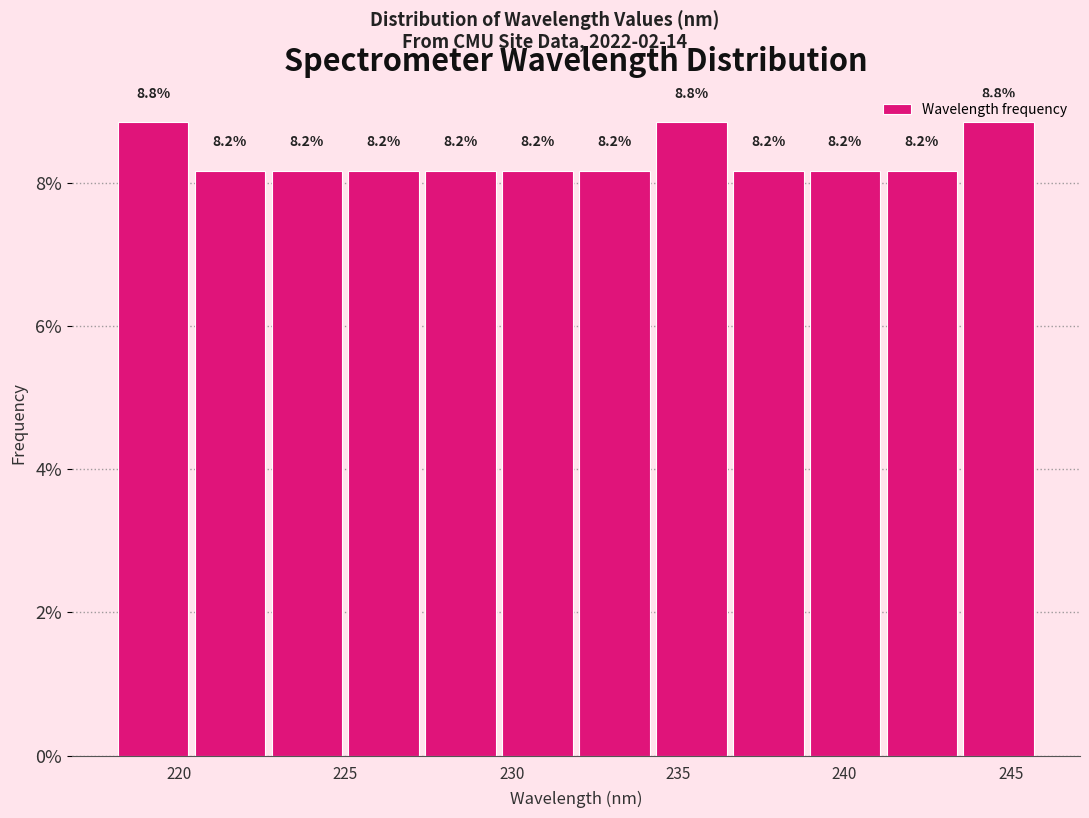

How tall is the bar that spans 218.0 to 220.5 on the x-axis? The bar edges are not printed on the chart, so give them approximately, as read against the axis.

8.8